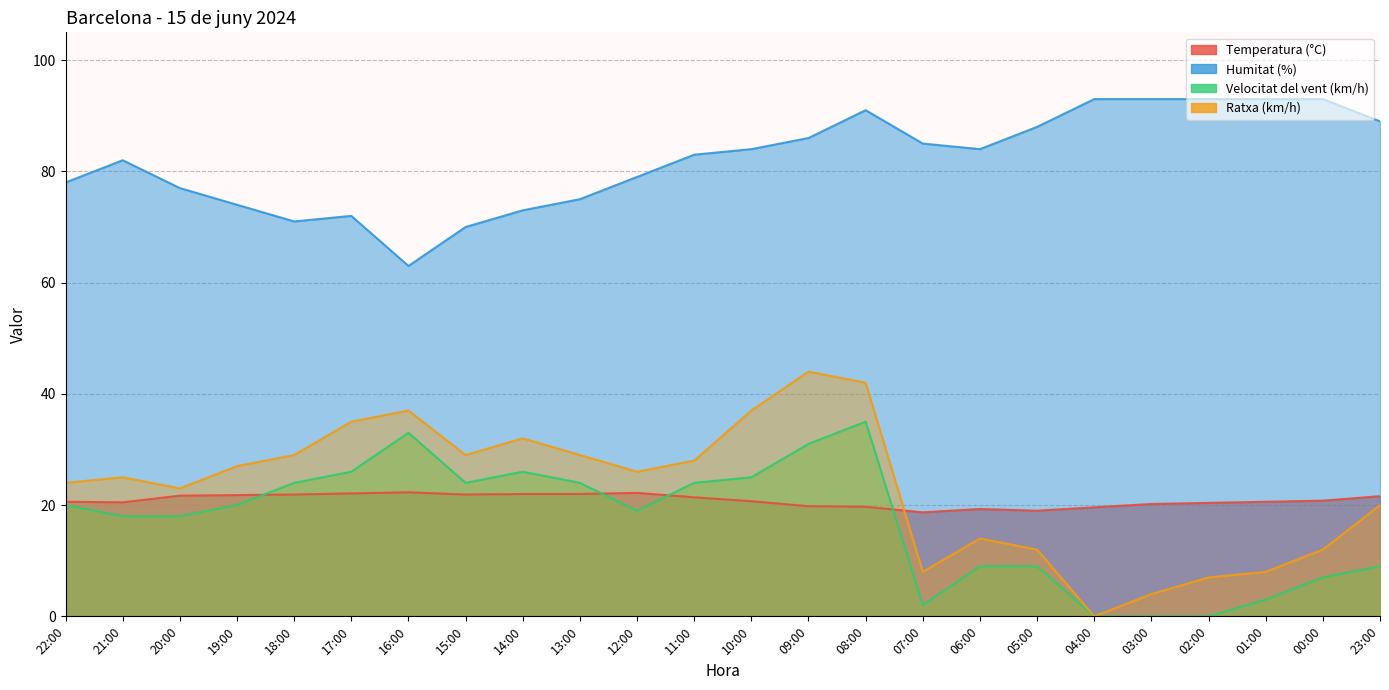

Reading left to right, what are all the values shown in this chart?

Temperatura (°C): 22:00=20.6	21:00=20.5	20:00=21.7	19:00=21.8	18:00=21.9	17:00=22.1	16:00=22.3	15:00=21.9	14:00=22.0	13:00=22.0	12:00=22.2	11:00=21.4	10:00=20.7	09:00=19.8	08:00=19.7	07:00=18.7	06:00=19.3	05:00=19.0	04:00=19.6	03:00=20.2	02:00=20.4	01:00=20.6	00:00=20.8	23:00=21.6
Humitat (%): 22:00=78.0	21:00=82.0	20:00=77.0	19:00=74.0	18:00=71.0	17:00=72.0	16:00=63.0	15:00=70.0	14:00=73.0	13:00=75.0	12:00=79.0	11:00=83.0	10:00=84.0	09:00=86.0	08:00=91.0	07:00=85.0	06:00=84.0	05:00=88.0	04:00=93.0	03:00=93.0	02:00=93.0	01:00=93.0	00:00=93.0	23:00=89.0
Velocitat del vent (km/h): 22:00=20.0	21:00=18.0	20:00=18.0	19:00=20.0	18:00=24.0	17:00=26.0	16:00=33.0	15:00=24.0	14:00=26.0	13:00=24.0	12:00=19.0	11:00=24.0	10:00=25.0	09:00=31.0	08:00=35.0	07:00=2.0	06:00=9.0	05:00=9.0	04:00=0.0	03:00=0.0	02:00=0.0	01:00=3.0	00:00=7.0	23:00=9.0
Ratxa (km/h): 22:00=24.0	21:00=25.0	20:00=23.0	19:00=27.0	18:00=29.0	17:00=35.0	16:00=37.0	15:00=29.0	14:00=32.0	13:00=29.0	12:00=26.0	11:00=28.0	10:00=37.0	09:00=44.0	08:00=42.0	07:00=8.0	06:00=14.0	05:00=12.0	04:00=0.0	03:00=4.0	02:00=7.0	01:00=8.0	00:00=12.0	23:00=20.0